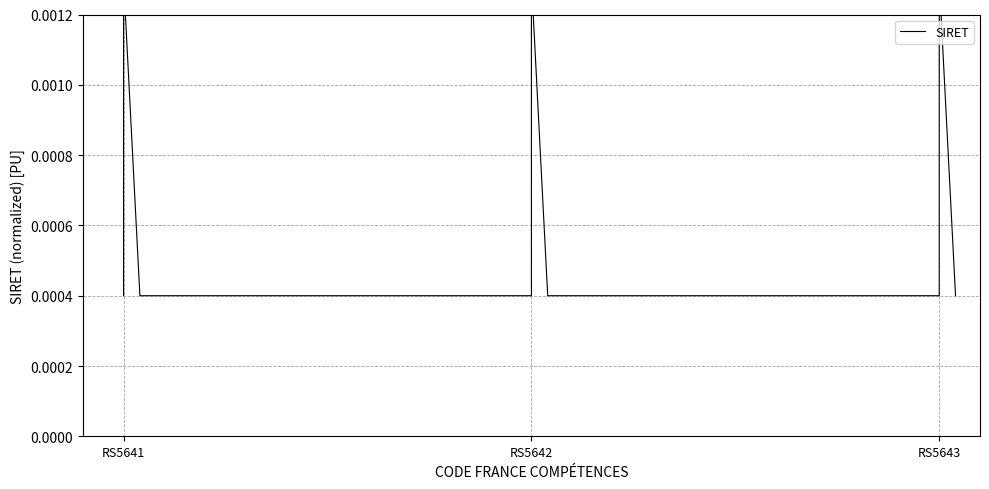

At which label is the value closest to 0?

RS5641